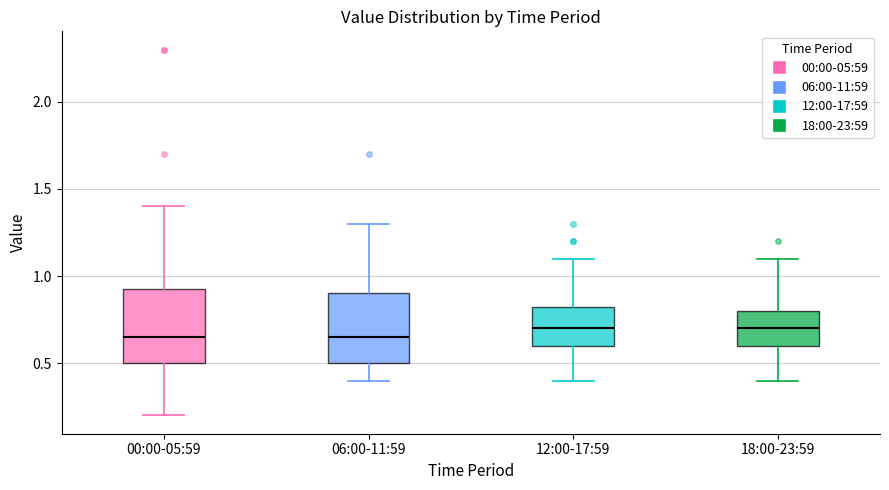

Where is the lower edge of the box for 12:00-17:59 on the y-axis? The values are not printed on the chart, so give them approximately, as read against the axis.

0.60